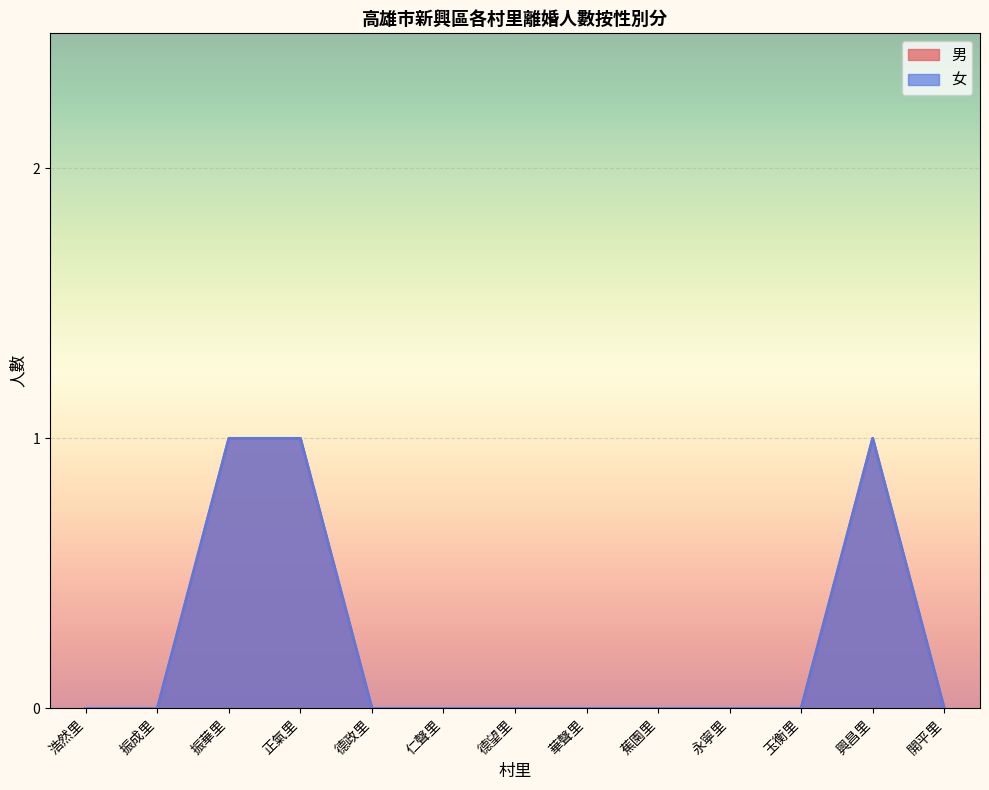

List the series in order of their peak value, lowest first.

男, 女